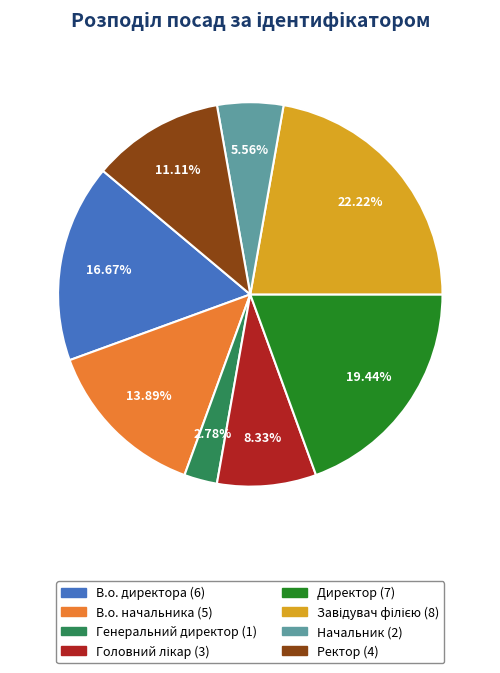

What percentage is the Директор slice, to the nearest percent?

19%